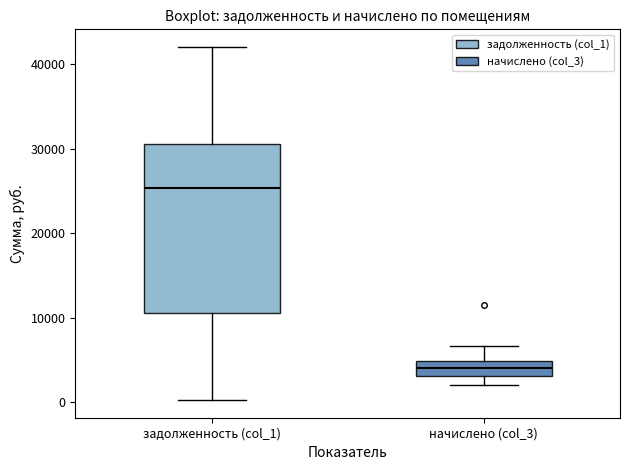

Which box is the tallest, from its lower edge to its upper edge?

задолженность (col_1)